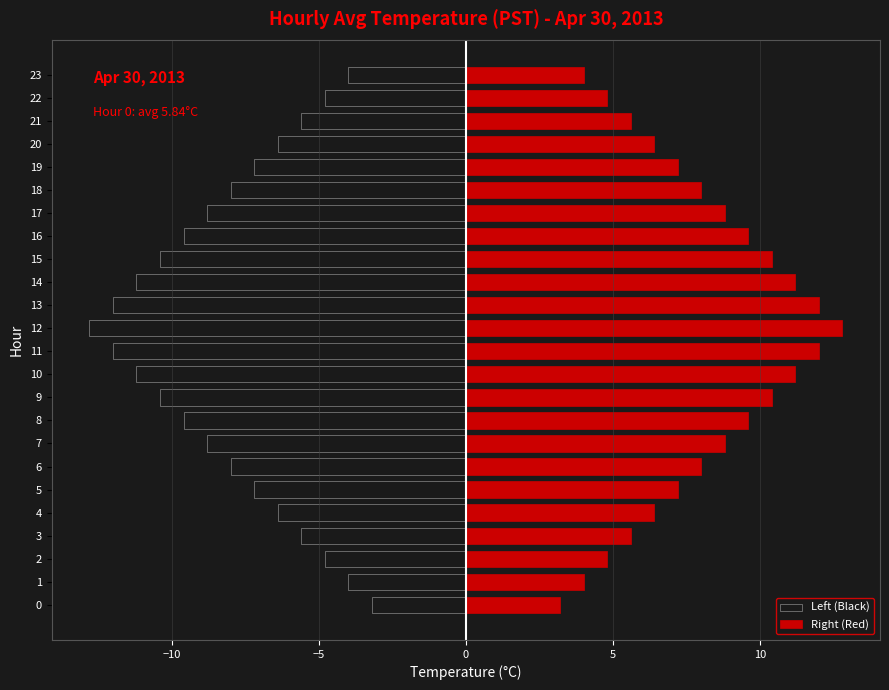

What is the average value of the Right (Red) series?

8.0